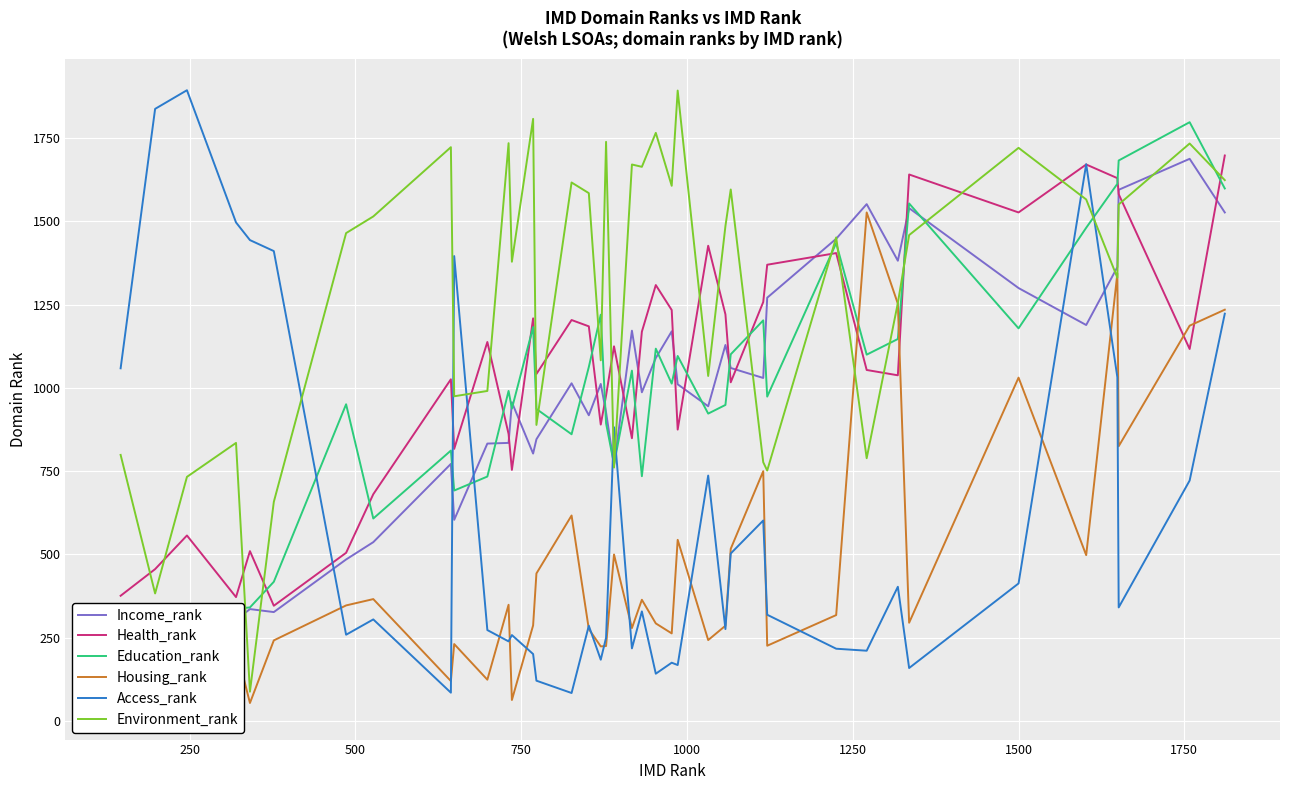

How many times do Environment_rank and Access_rank cross each other?

7